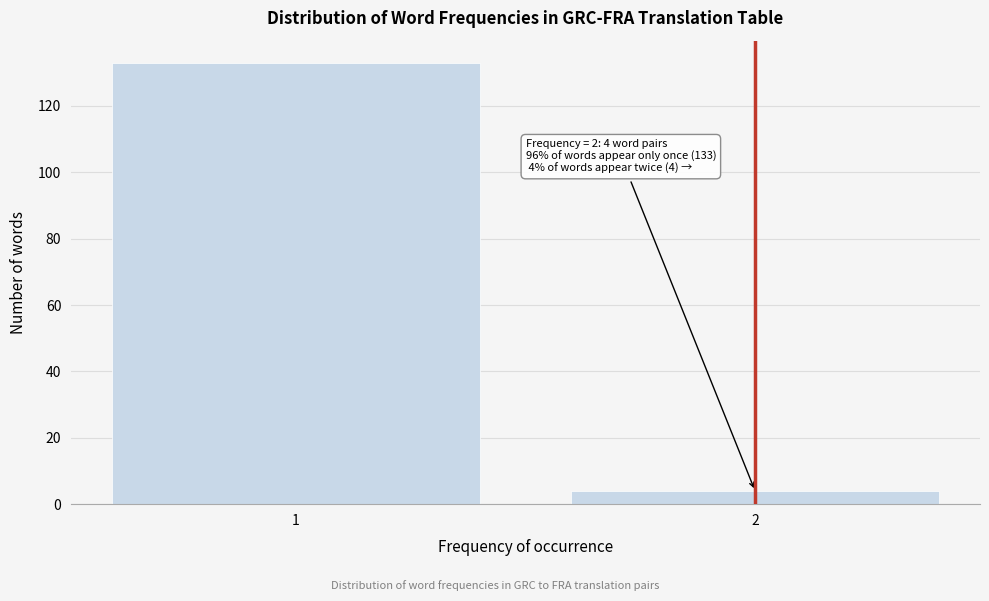

Reading left to right, list all the values displayed in this chart.

133	4